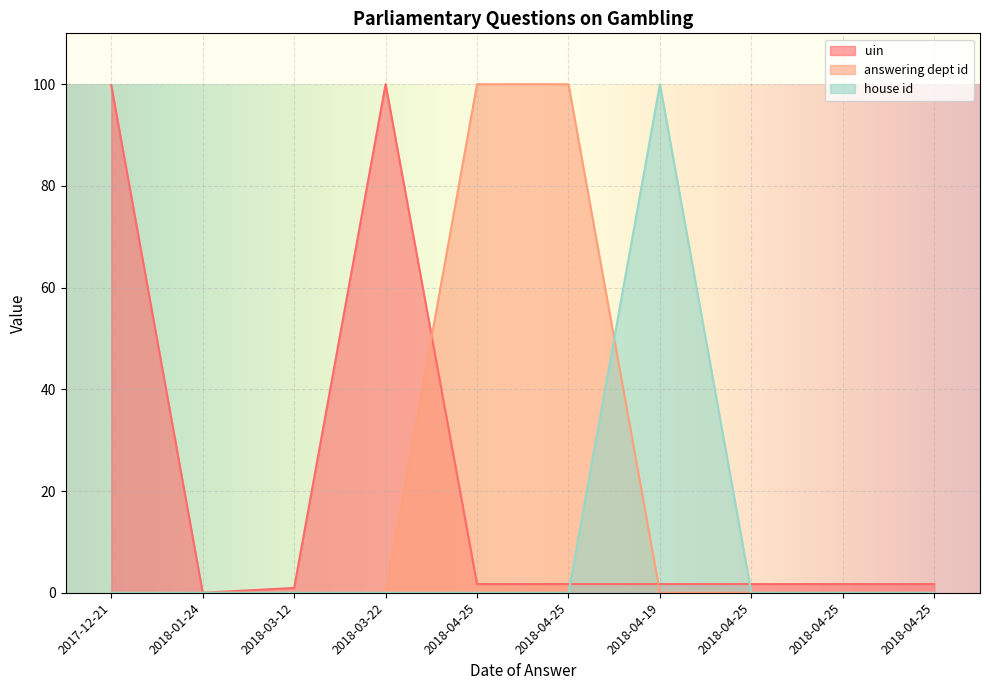

What is the sum of all uin values?

211.0